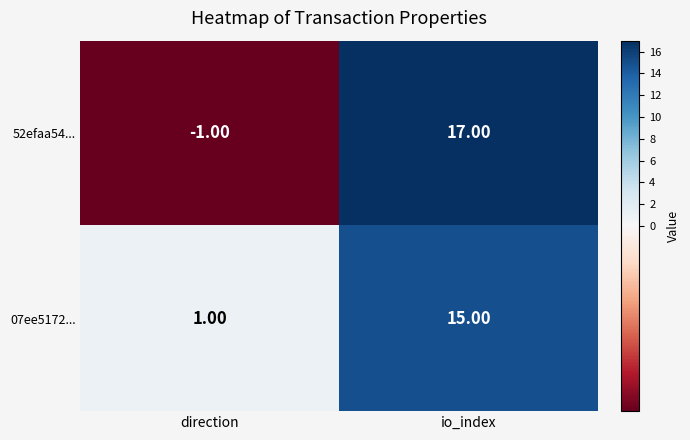

Which category has the lowest value in the 07ee5172... series?

direction